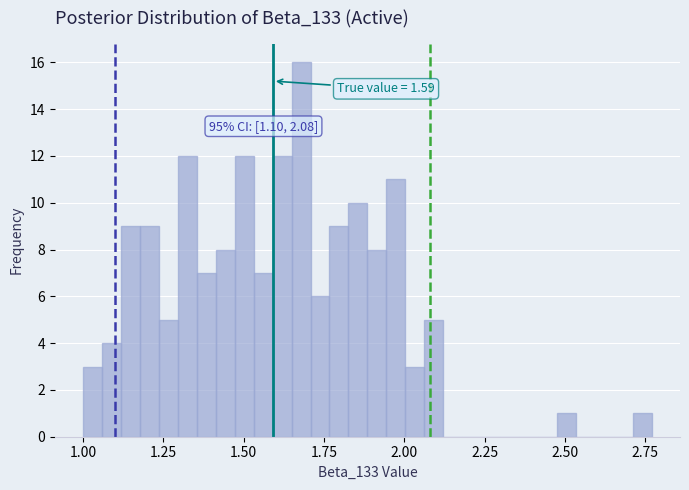

Read against the x-axis, roughly where is the centre of the tallest bar?

1.70